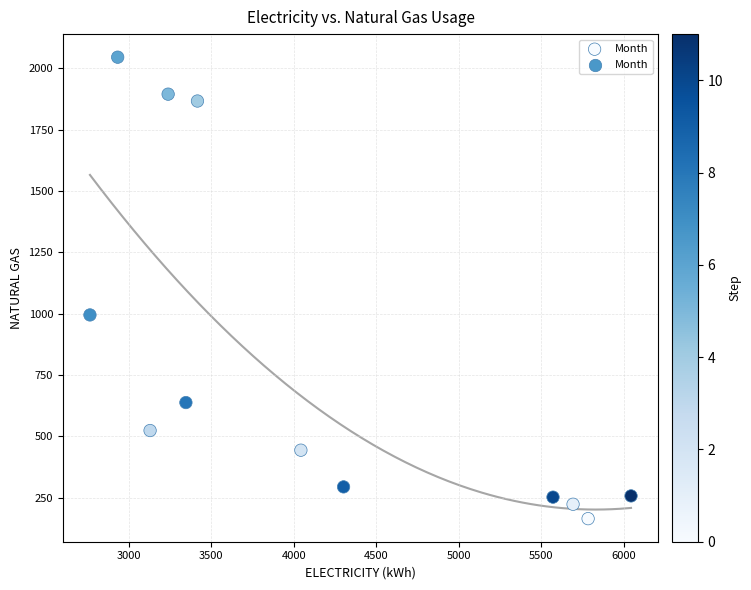

What Y value in the scatter plot is closest to 1105?

995.5